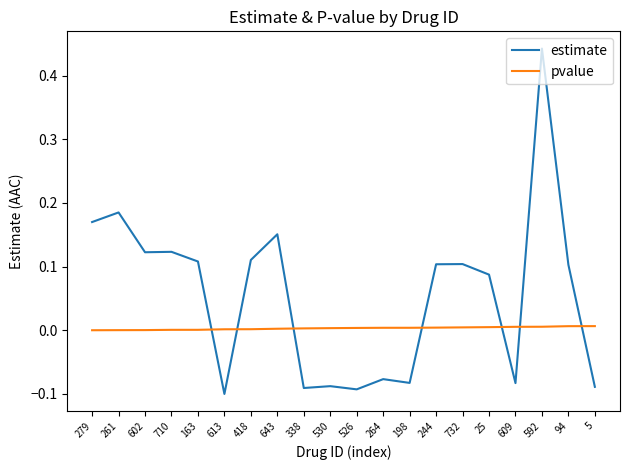

Which series has the widest spread of values?

estimate